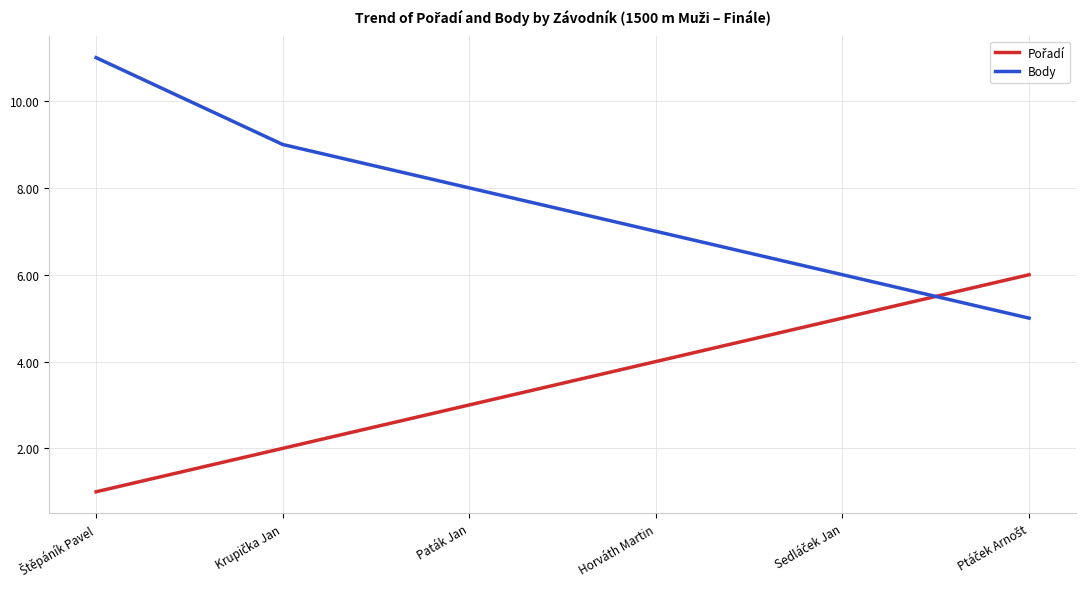

The Body series shows 2 at Horváth Martin. True or false?

False